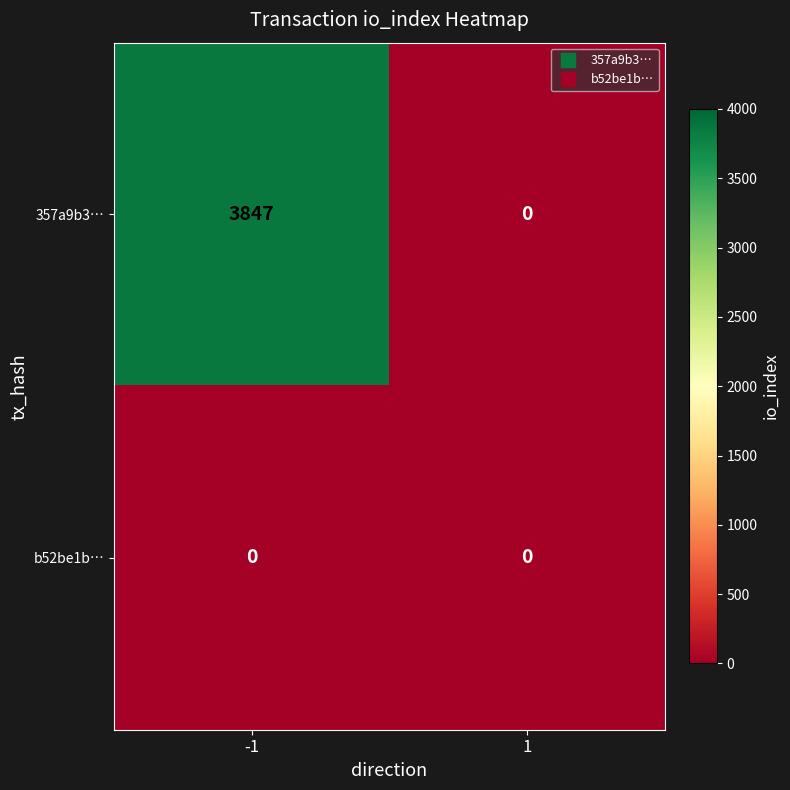

Reading left to right, what are all the values shown in this chart?

357a9b3…: 3847	0
b52be1b…: 0	0